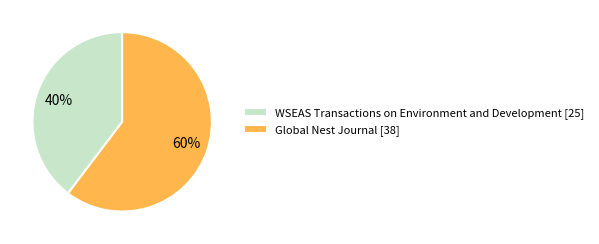

How many slices are in this pie chart?

2